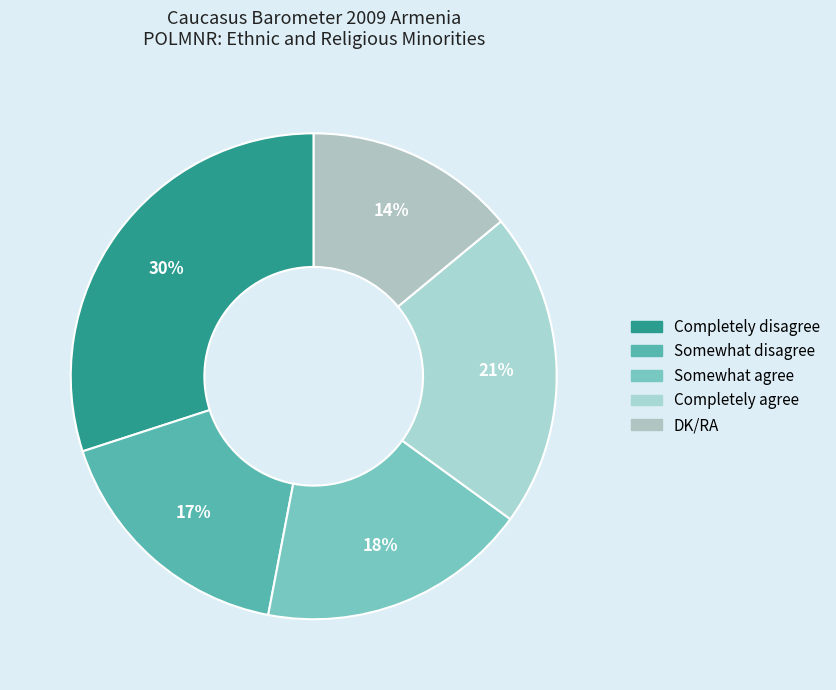

Does DK/RA represent more than half of the total?

No